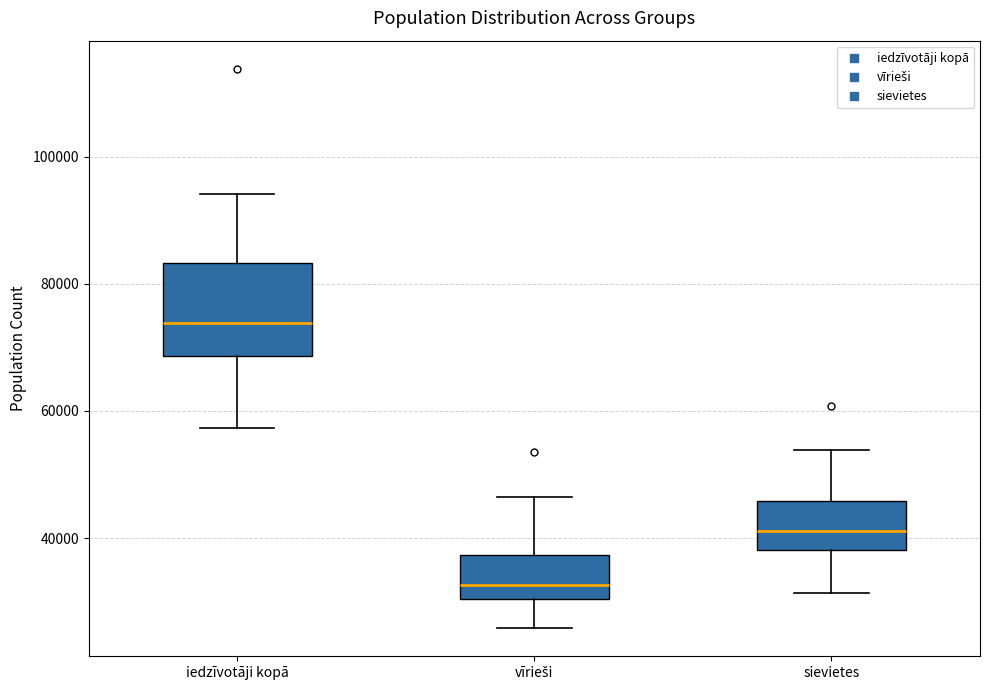

Where does the median line of the box for iedzīvotāji kopā sit on the y-axis? The values are not printed on the chart, so give them approximately, as read against the axis.

74000